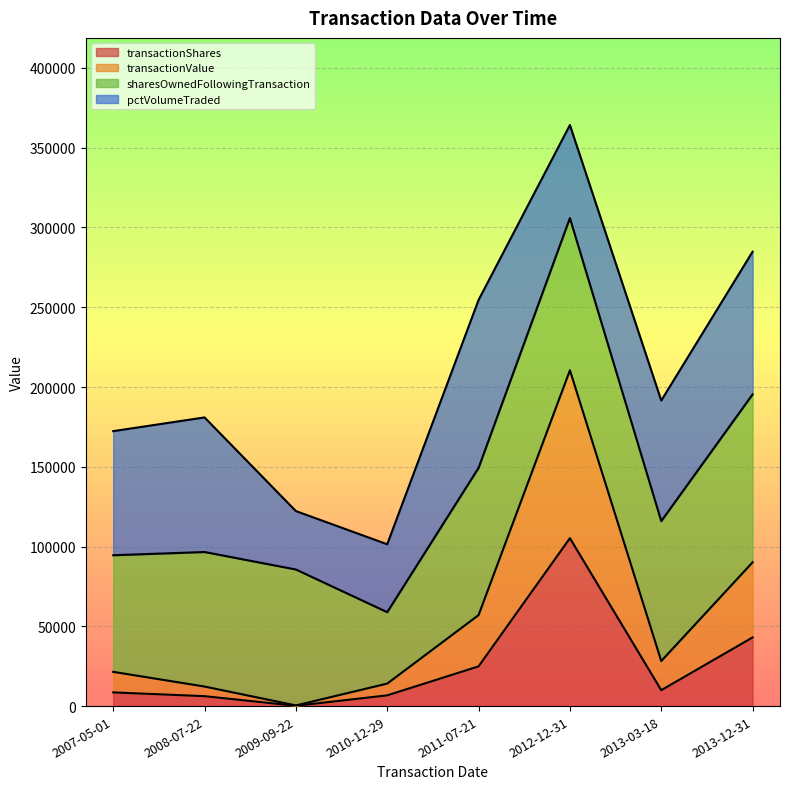

The value of transactionShares at 2013-03-18 is 9954.4. True or false?

True